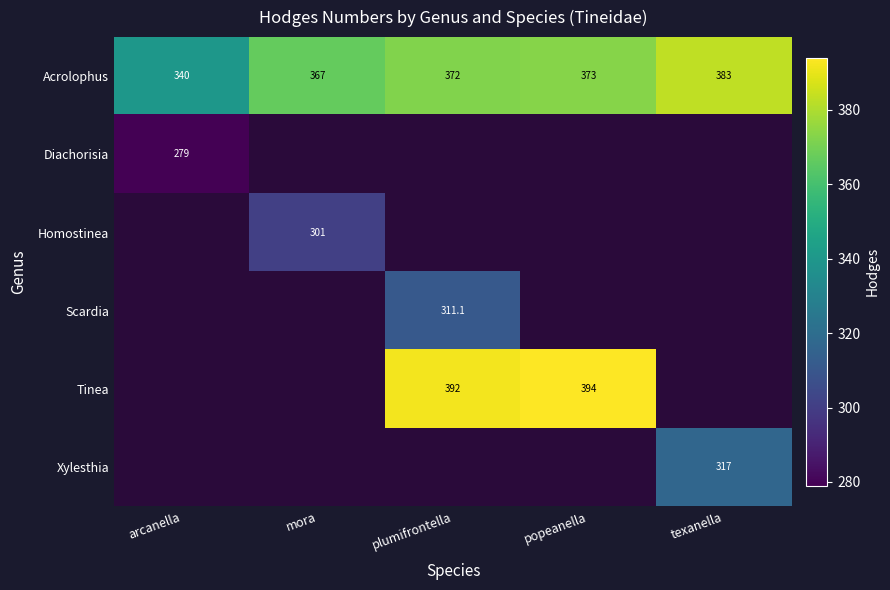

At which label is Acrolophus closest to 361?

mora